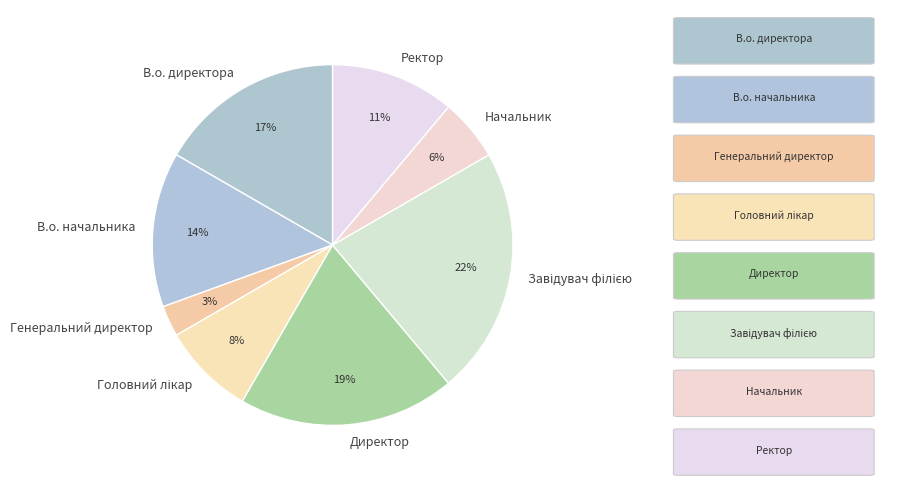

Combined, do В.о. директора and Директор account for over 50%?

No